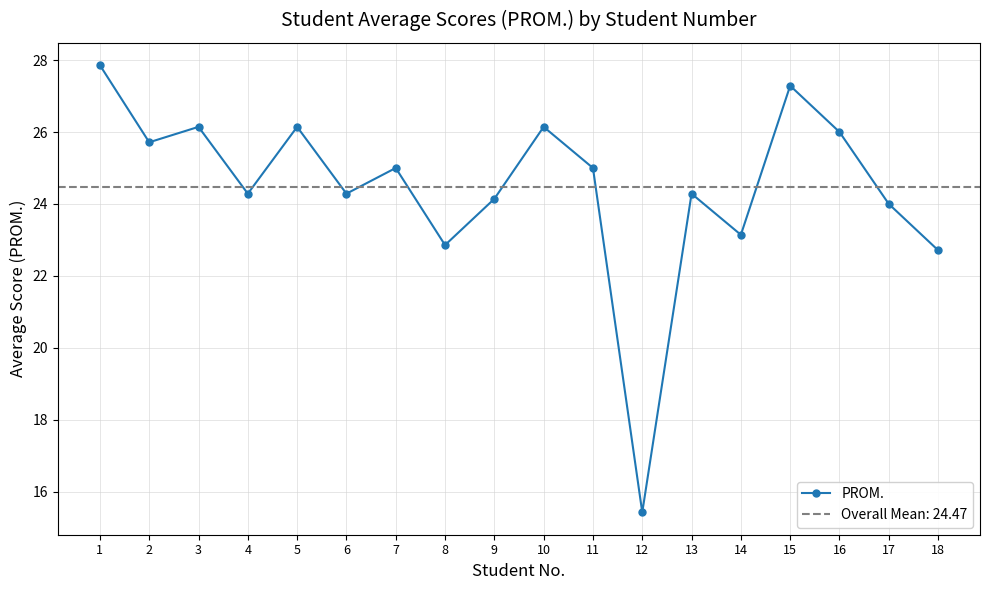

What is the greatest value displayed?

27.9